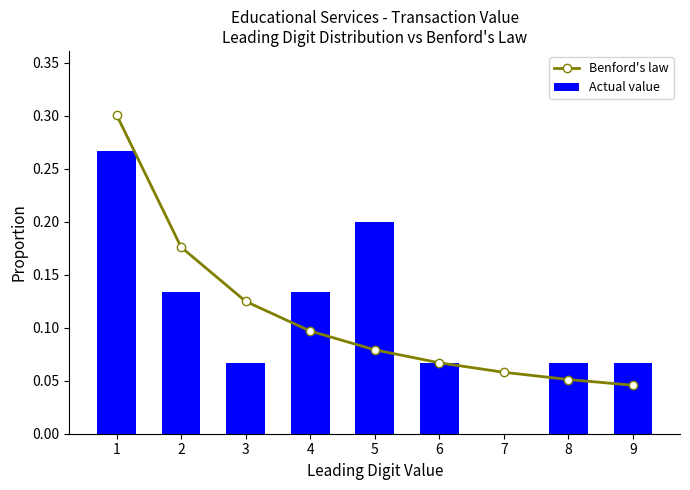

At how many categories does at least one series exceed 0?

9